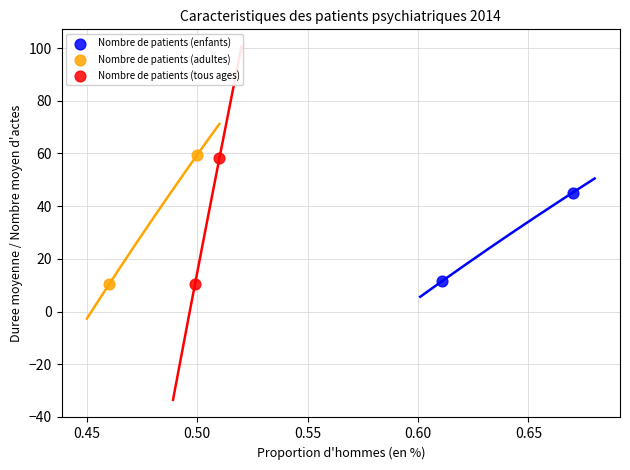

What are all the series names shown in the legend?

Nombre de patients (enfants), Nombre de patients (adultes), Nombre de patients (tous ages)